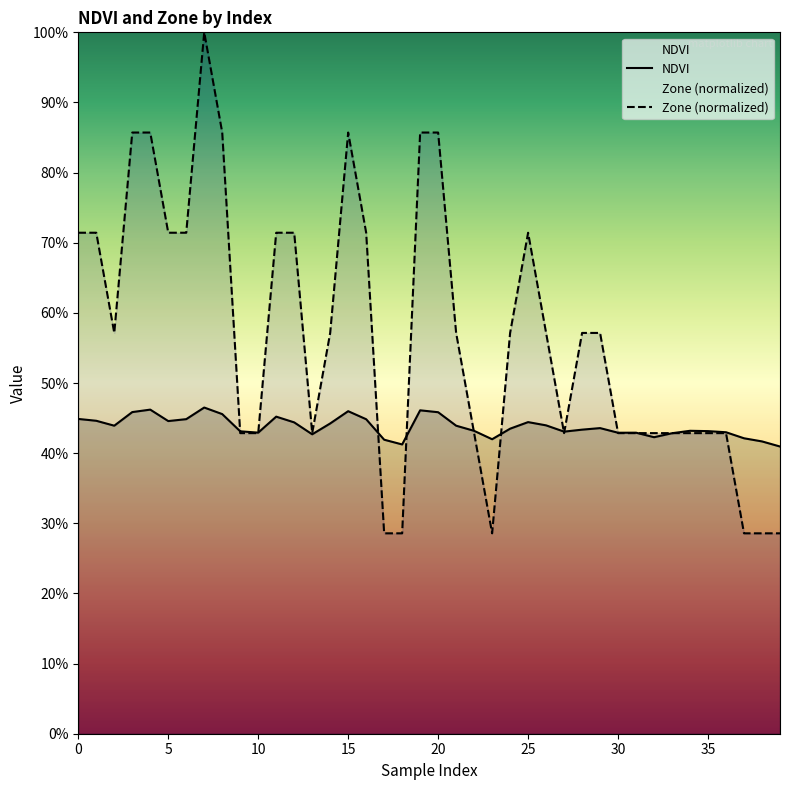

What is the highest value of the Zone series?

1.0